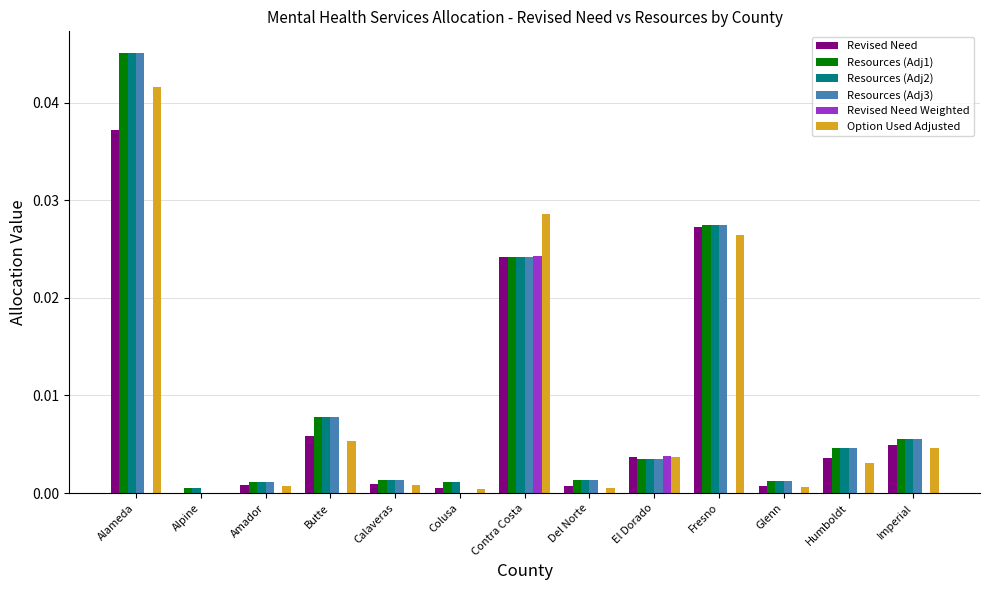

True or false: Revised Need Weighted has a value of 0.0 at Humboldt.

True